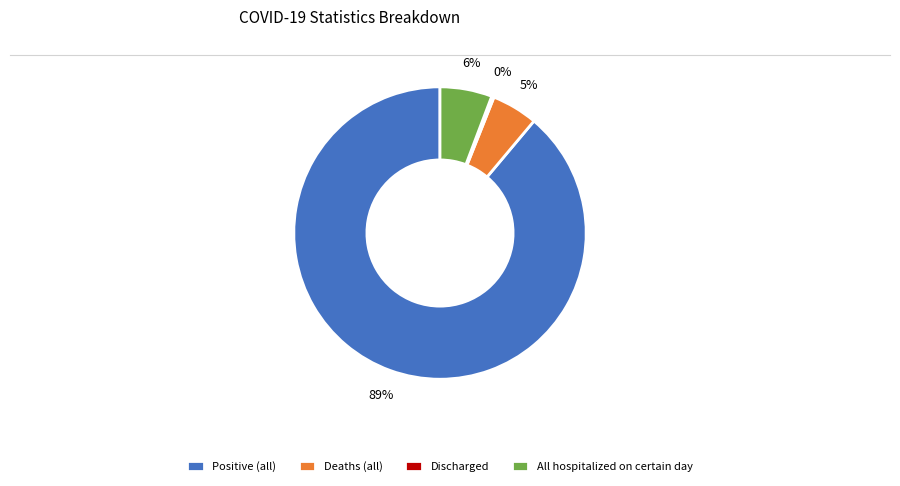

Is the sum of All hospitalized on certain day and Deaths (all) greater than half?

No